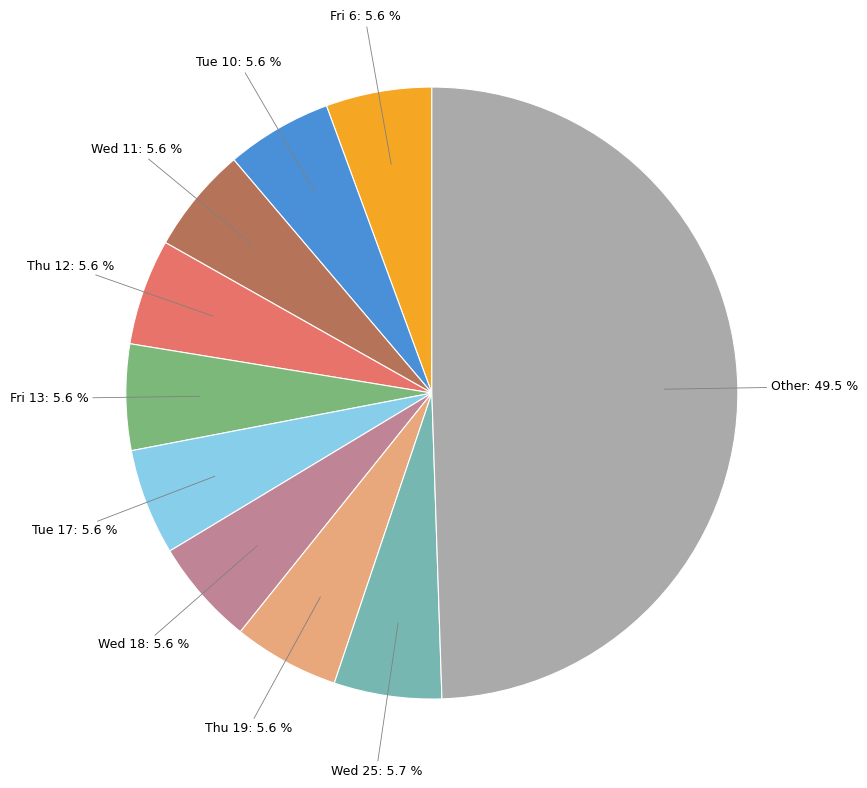

What percentage do Wed 18 and Thu 12 together represent?

11.2%